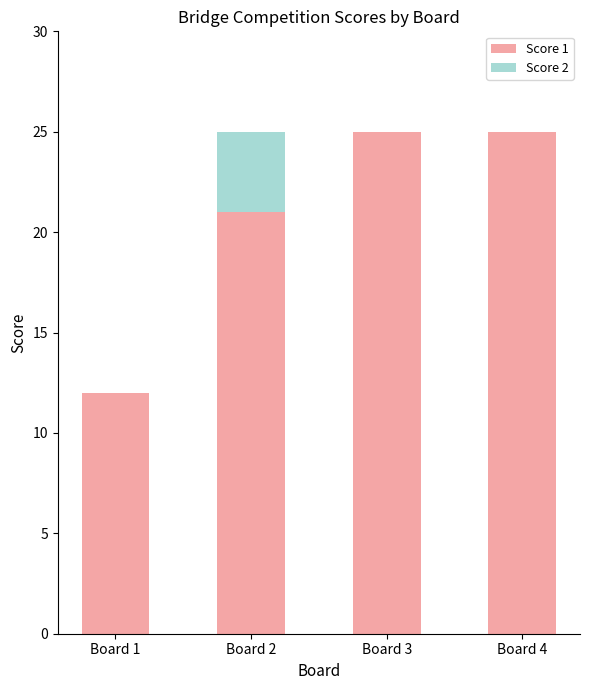

What are all the series names shown in the legend?

Score 1, Score 2